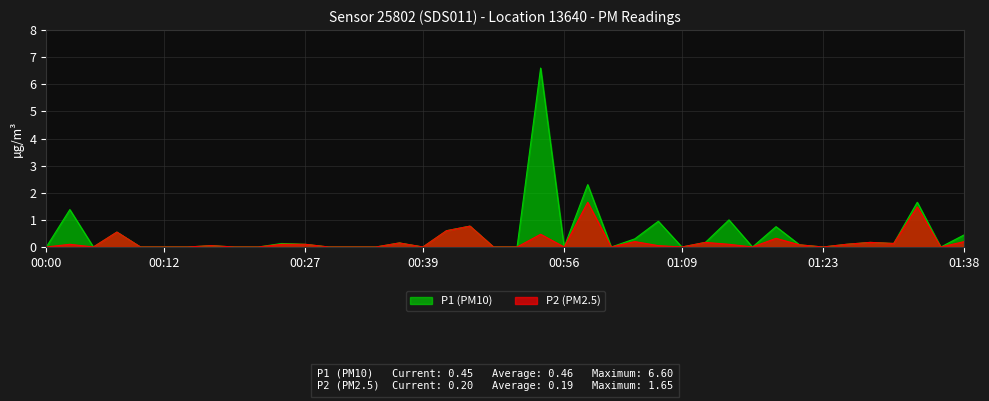

What is the total value across all series at 01:31?

0.3